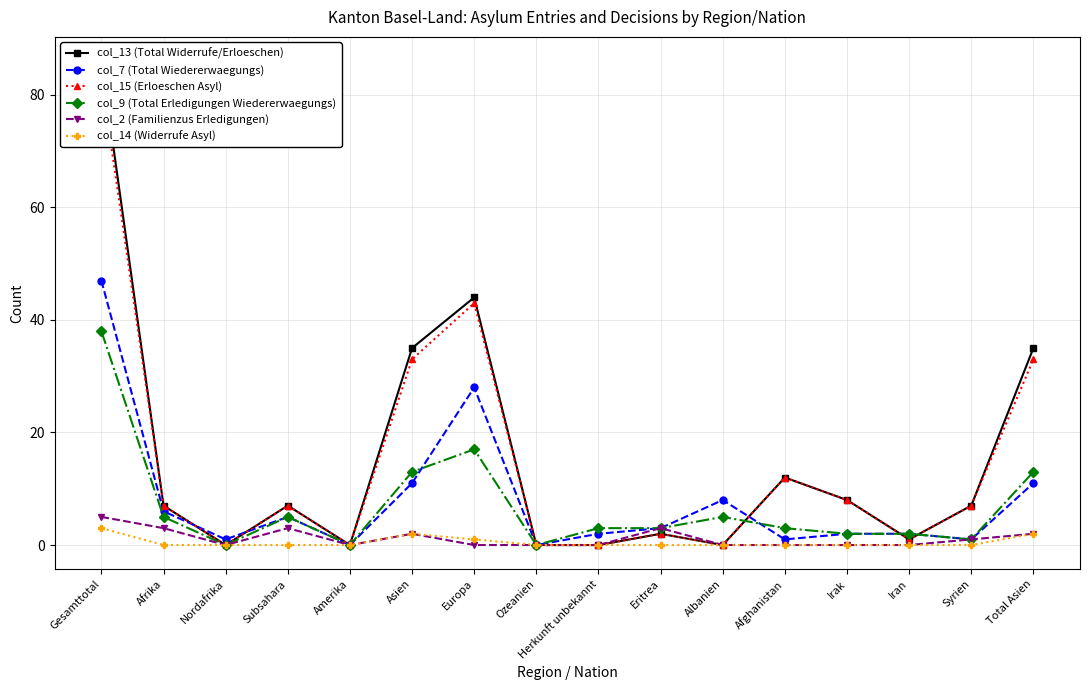

Reading left to right, extract all data points from this chart.

col_13 (Total Widerrufe/Erloeschen): 86	7	0	7	0	35	44	0	0	2	0	12	8	1	7	35
col_7 (Total Wiedererwaegungs): 47	6	1	5	0	11	28	0	2	3	8	1	2	2	1	11
col_15 (Erloeschen Asyl): 83	7	0	7	0	33	43	0	0	2	0	12	8	1	7	33
col_9 (Total Erledigungen Wiedererwaegungs): 38	5	0	5	0	13	17	0	3	3	5	3	2	2	1	13
col_2 (Familienzus Erledigungen): 5	3	0	3	0	2	0	0	0	3	0	0	0	0	1	2
col_14 (Widerrufe Asyl): 3	0	0	0	0	2	1	0	0	0	0	0	0	0	0	2